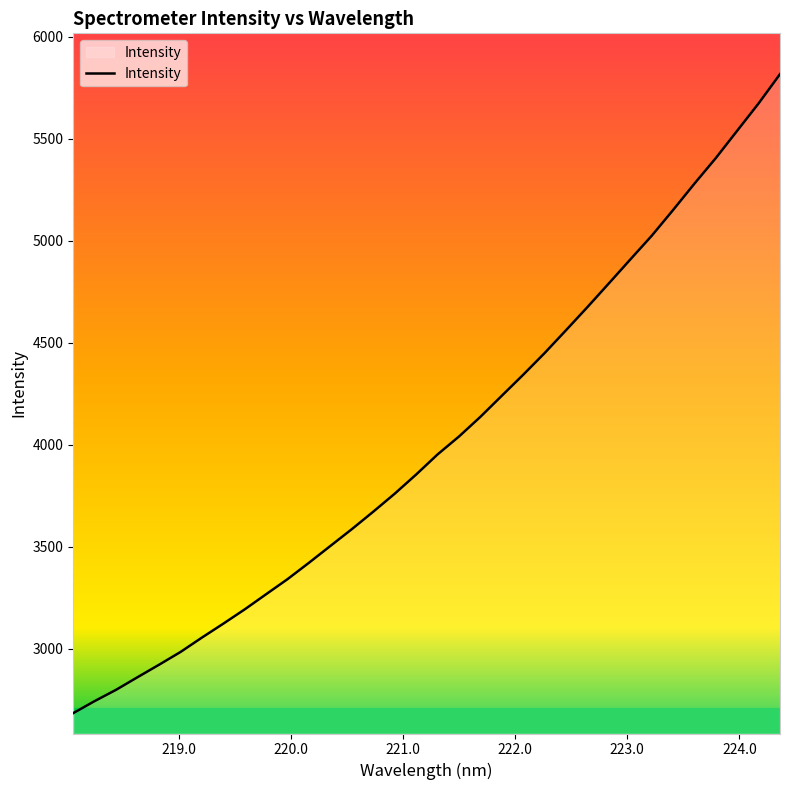

What is the minimum value shown in the chart?

2684.9